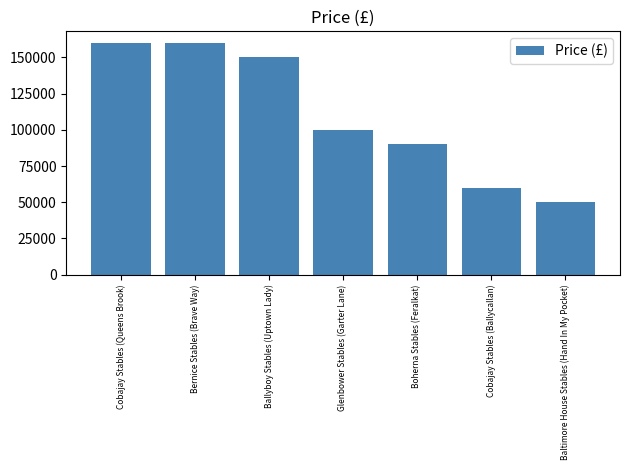

What is the change in value from Cobajay Stables (Queens Brook) to Cobajay Stables (Ballycallan)?

-100000